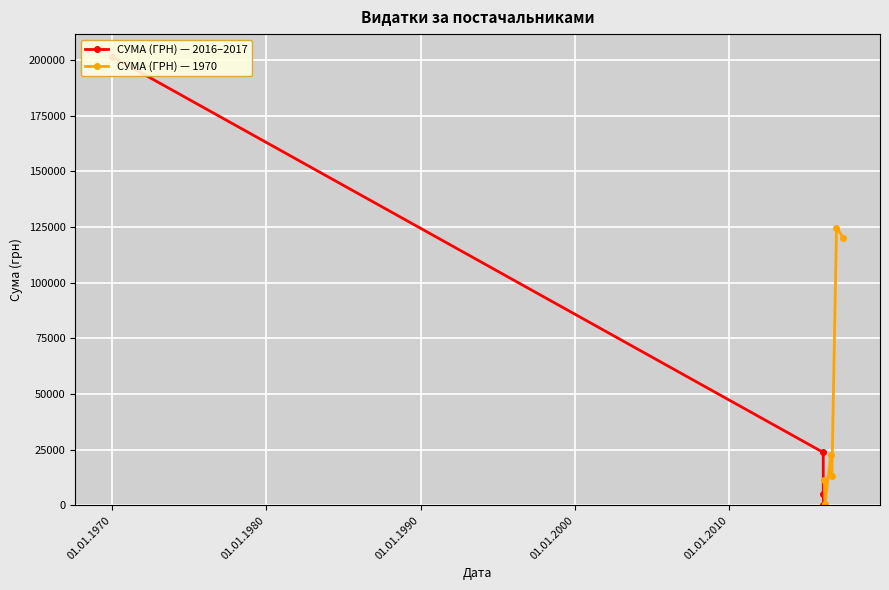

How many data points are above 1224?

19